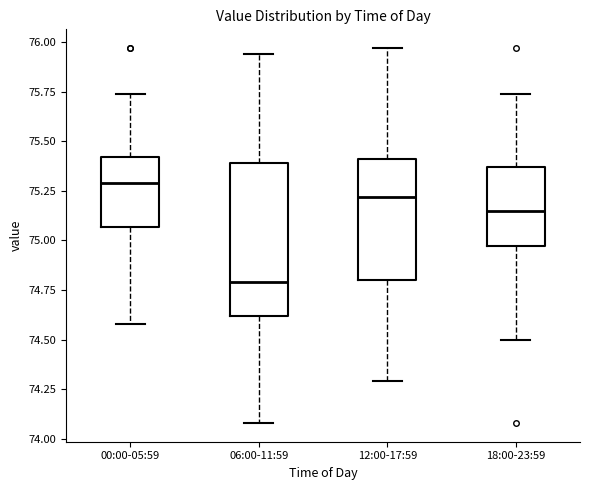

Comparing the boxes themselves (not the whiskers), which one is the tallest?

06:00-11:59